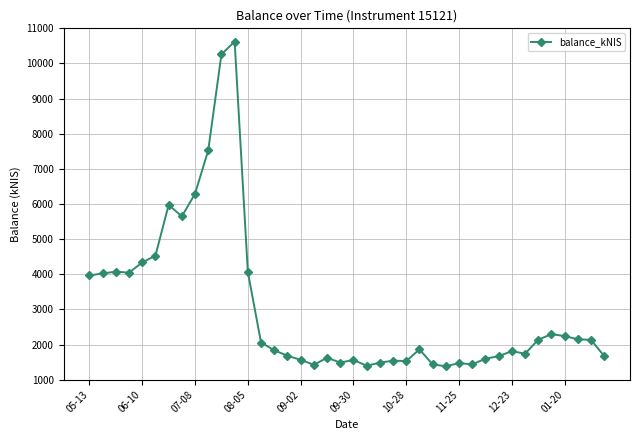

Is this an area chart (filled region under the line)?

No